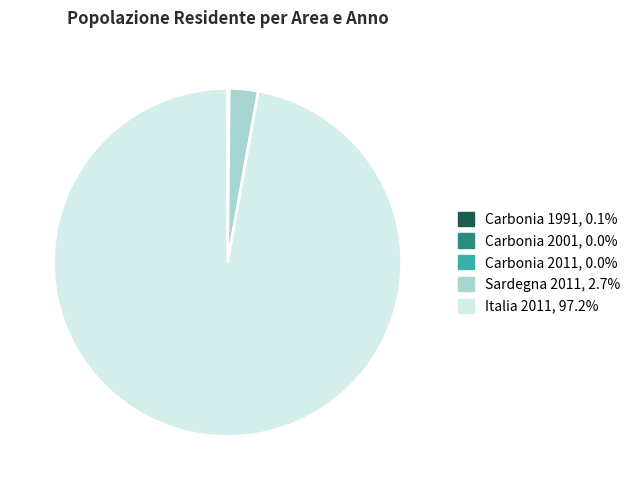

Which slice is the largest?

Italia 2011